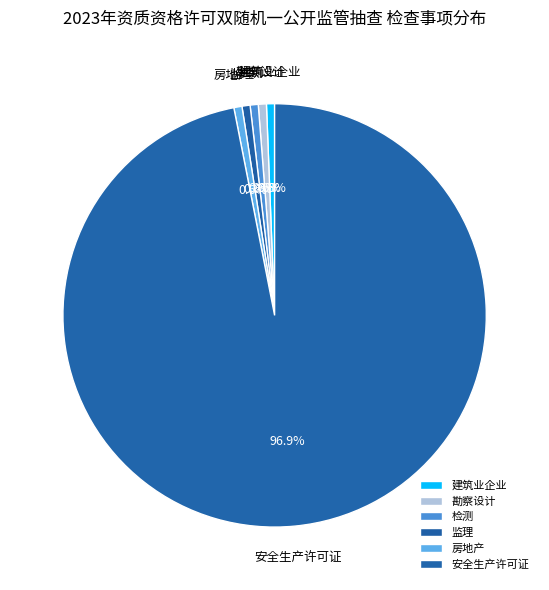

How many slices are in this pie chart?

6